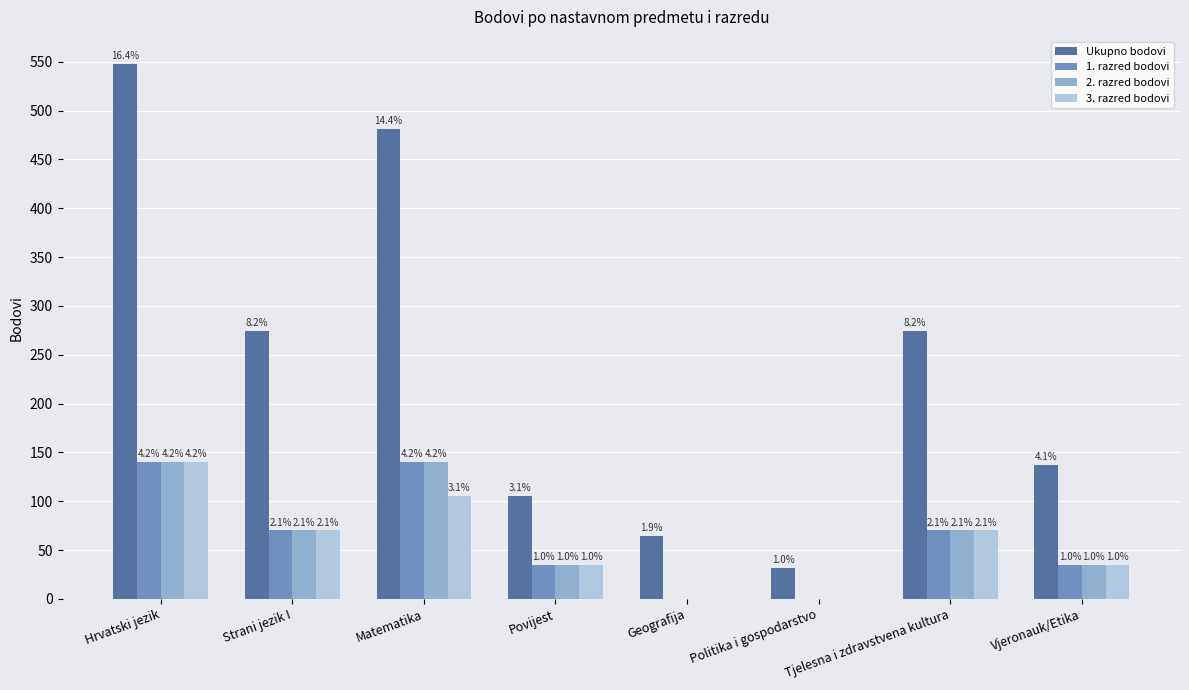

Reading right to left, transcribe all the data shown in this chart.

Ukupno bodovi: 137	274	32	64	105	481	274	548
1. razred bodovi: 35	70	0	0	35	140	70	140
2. razred bodovi: 35	70	0	0	35	140	70	140
3. razred bodovi: 35	70	0	0	35	105	70	140